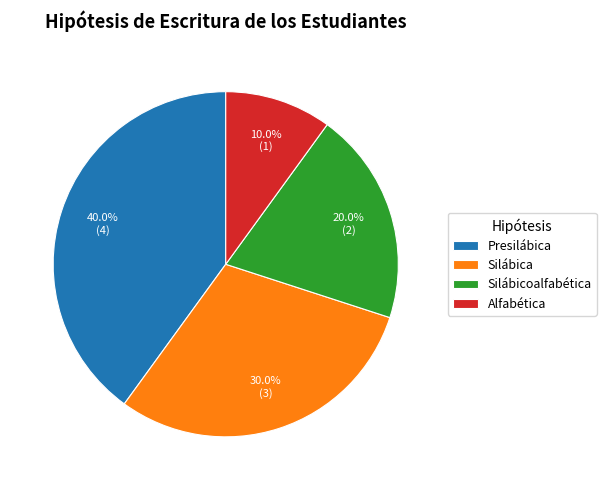

The Silábica slice represents 30% of the pie. True or false?

True